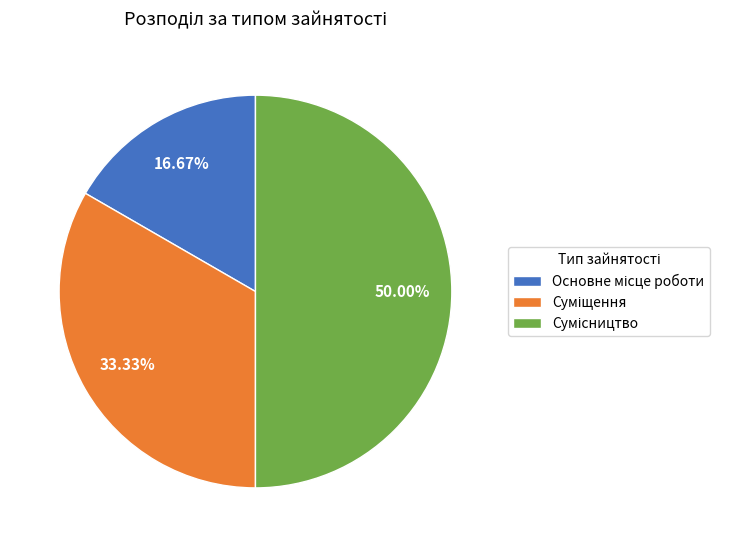

To the nearest percent, what percentage of the pie is Основне місце роботи?

17%